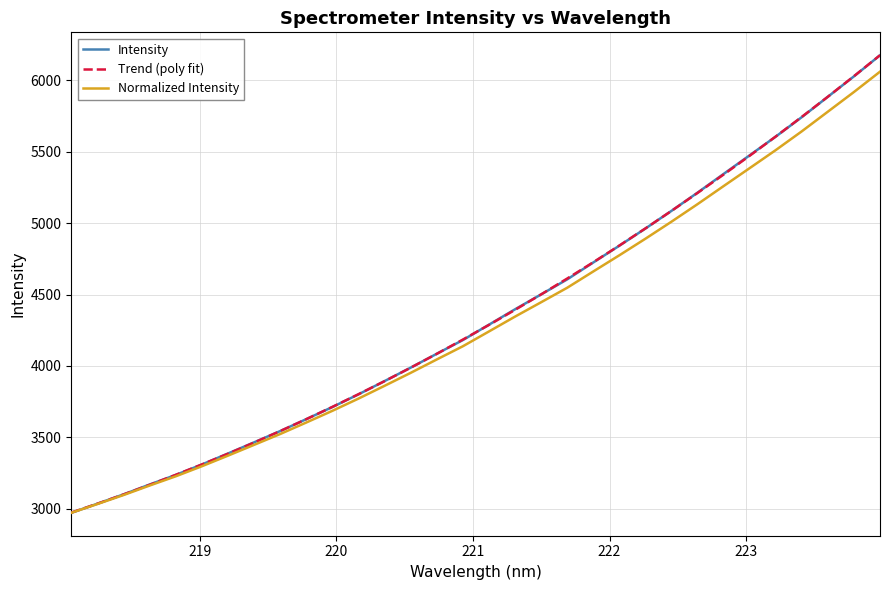

What is the highest value of the Intensity series?

6174.1